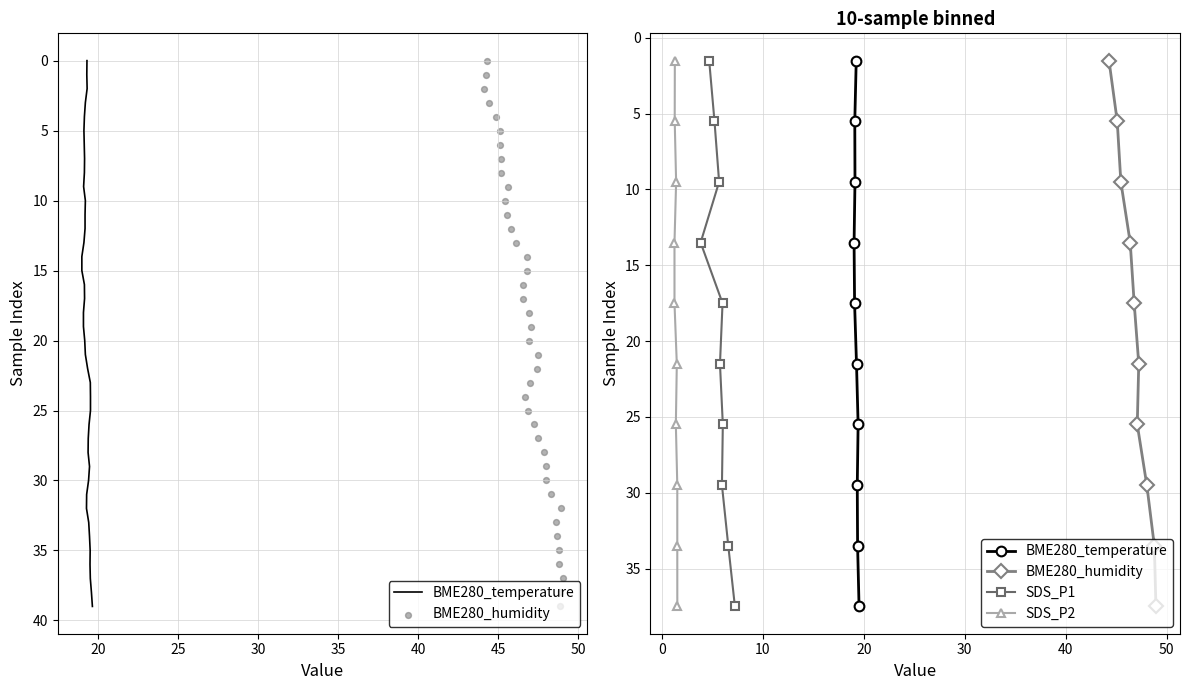

Which series reaches the maximum Y coordinate?

BME280_temperature